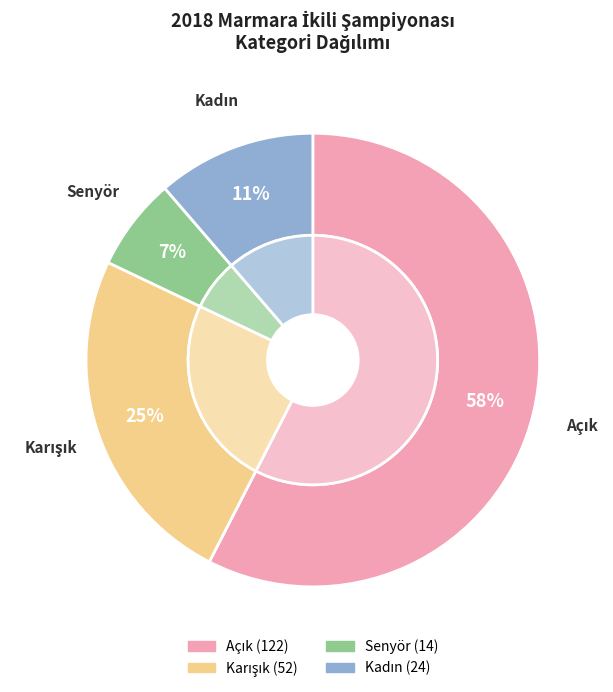

Which category has the biggest portion of the pie?

Açık